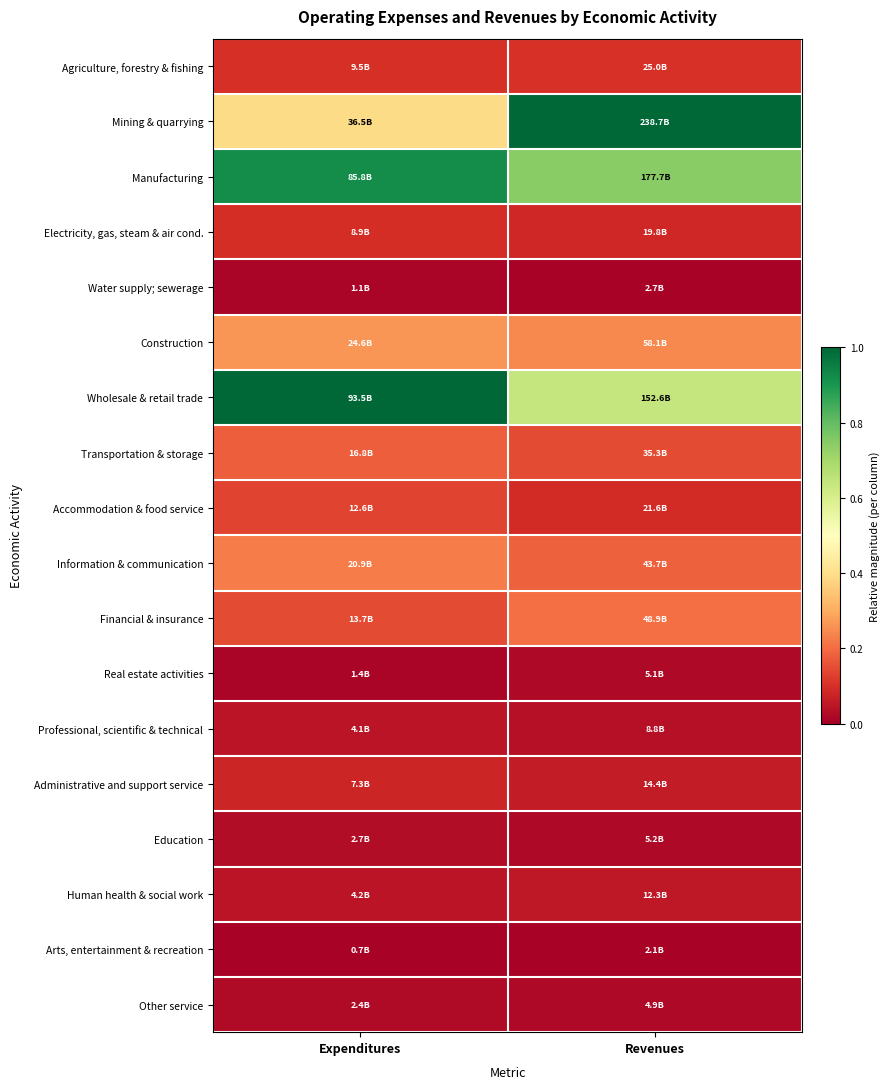

At how many categories does at least one series exceed 0?

2